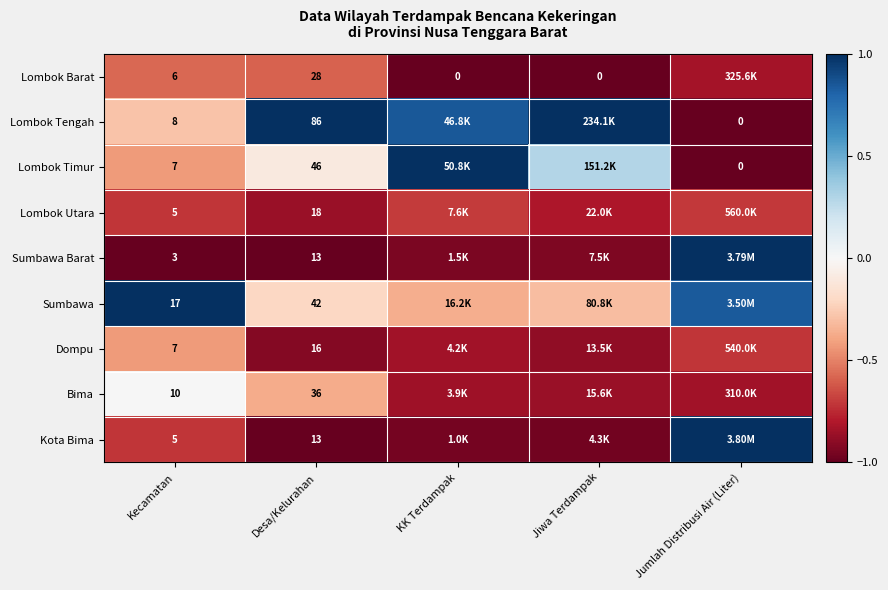

Which series changed the most between Kecamatan and Desa/Kelurahan?

Lombok Tengah